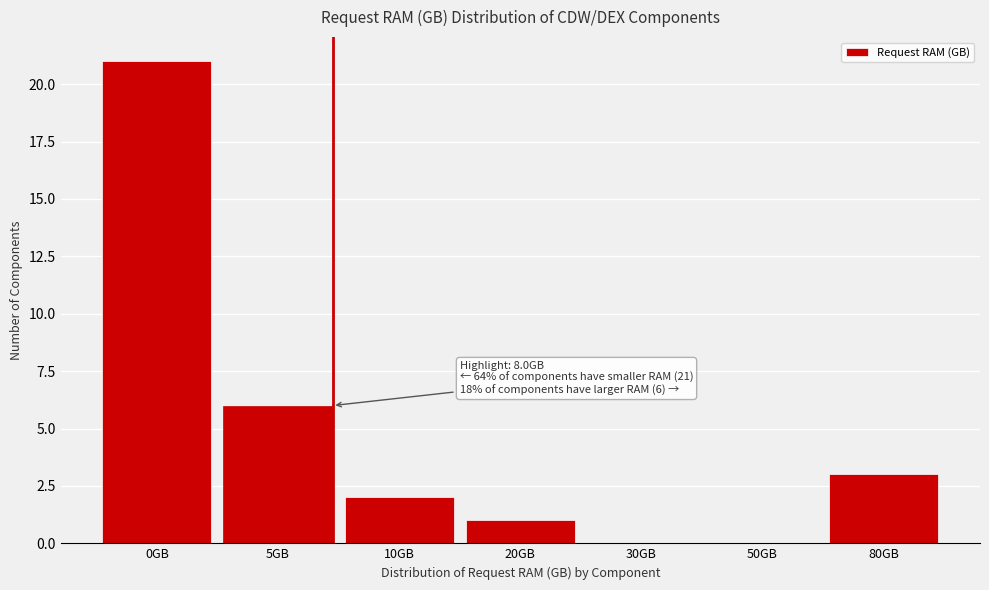

Reading left to right, transcribe all the data shown in this chart.

0GB=21	5GB=6	10GB=2	20GB=1	30GB=0	50GB=0	80GB=3